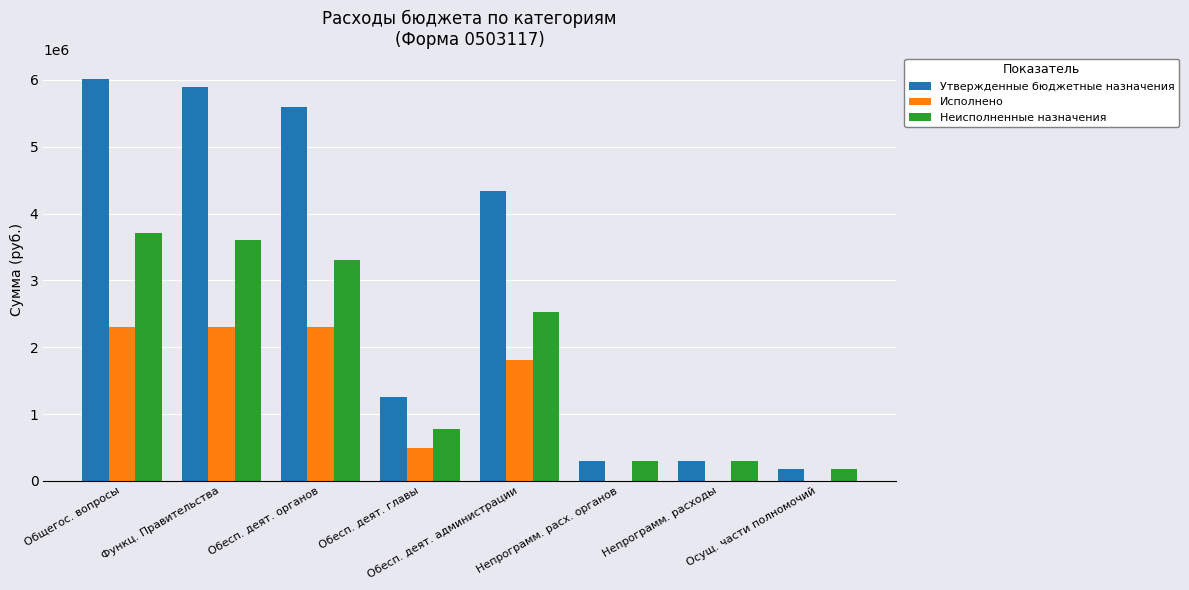

What is the highest value of the Исполнено series?

2301606.9